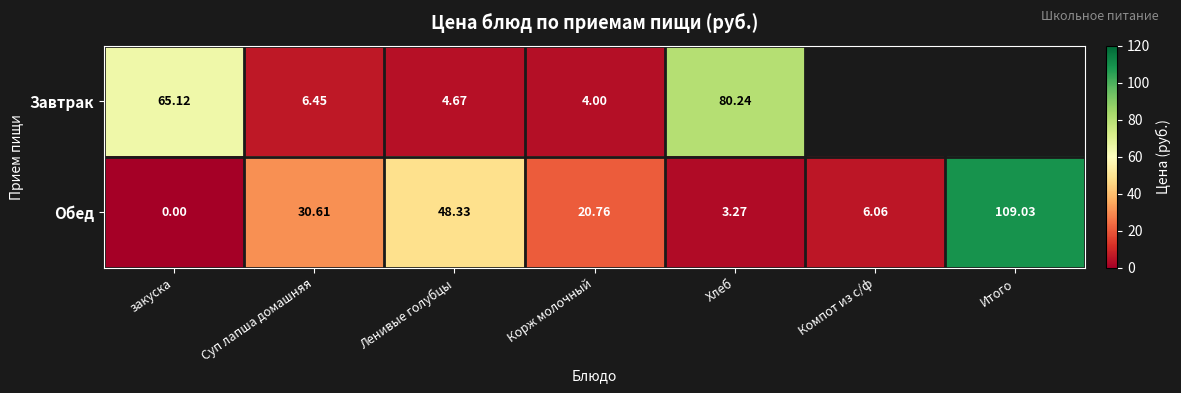

Where is Обед nearest to the value 54?

Ленивые голубцы